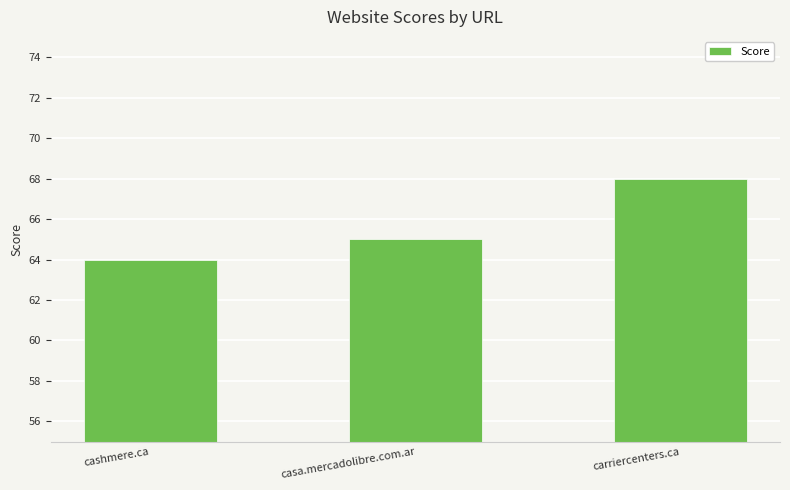

What is the label of the 2nd bar from the left?

casa.mercadolibre.com.ar